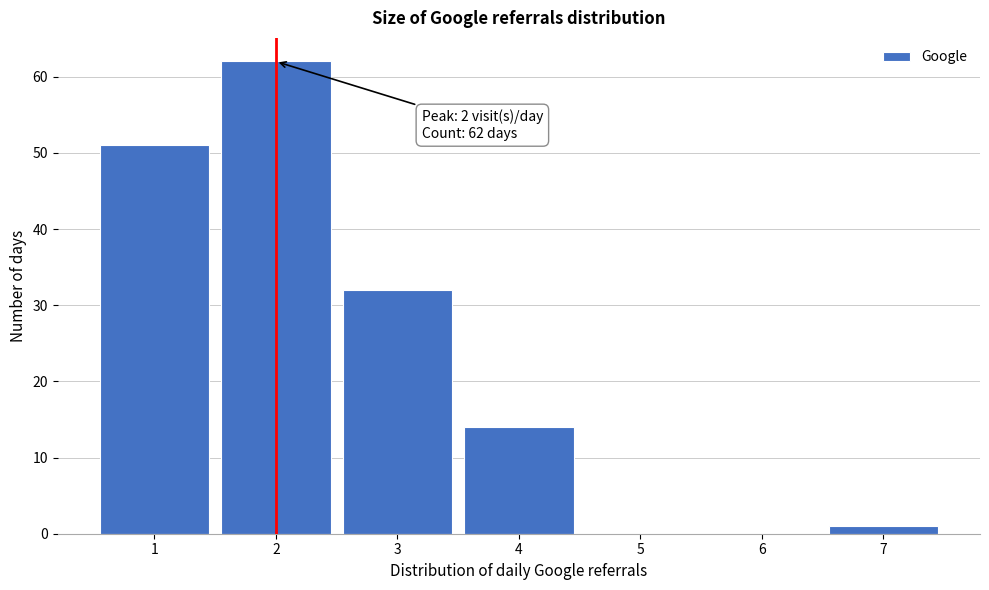

Which range on the x-axis has the tallest bar?

1.5 to 2.5